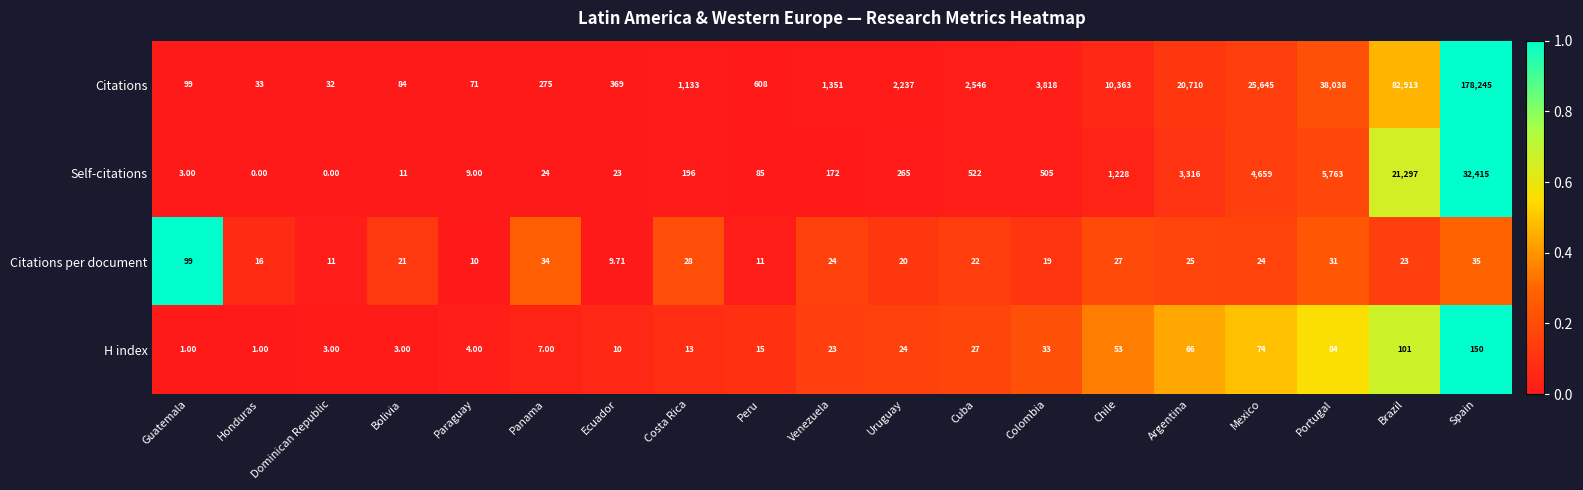

What is the total value across all series at Portugal?

43916.0